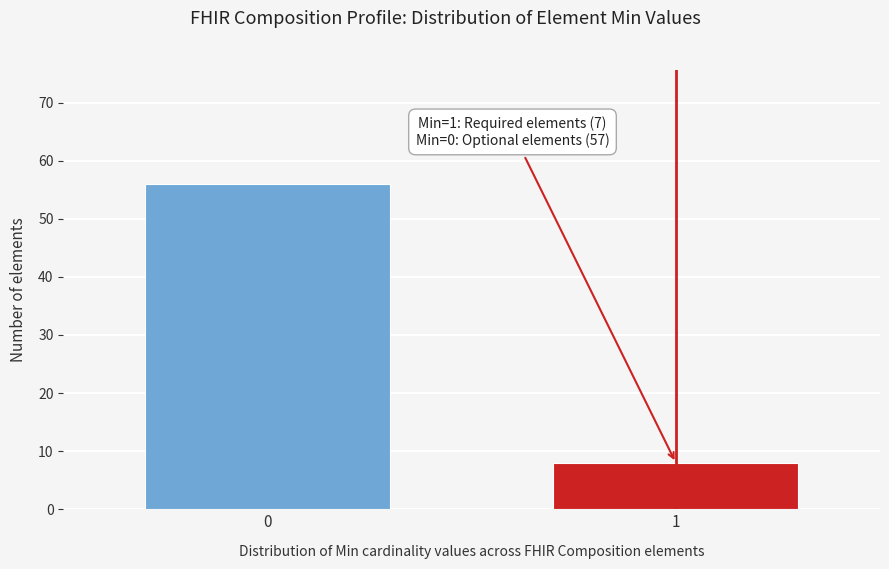

Reading left to right, extract all data points from this chart.

56	8